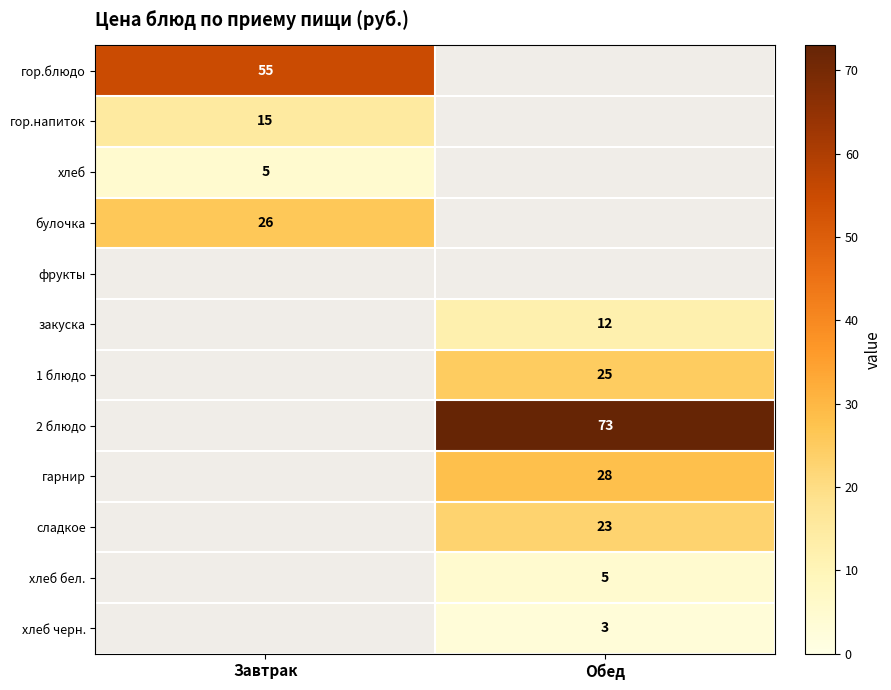

Is the value of хлеб at Завтрак greater than the value of 2 блюдо at Обед?

No